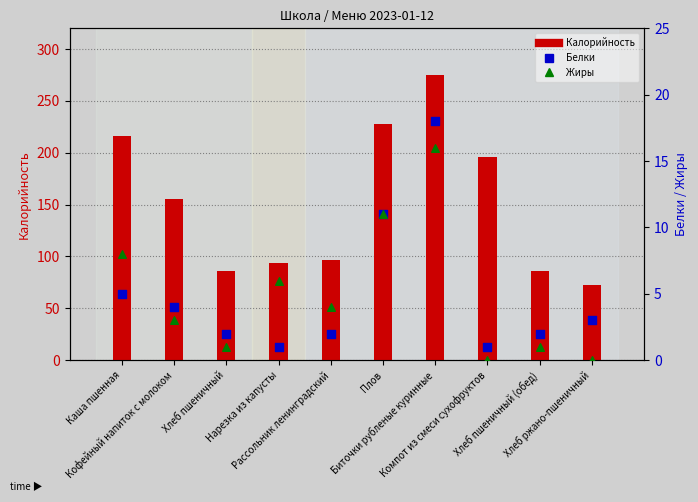

At how many categories does at least one series exceed 109?

5